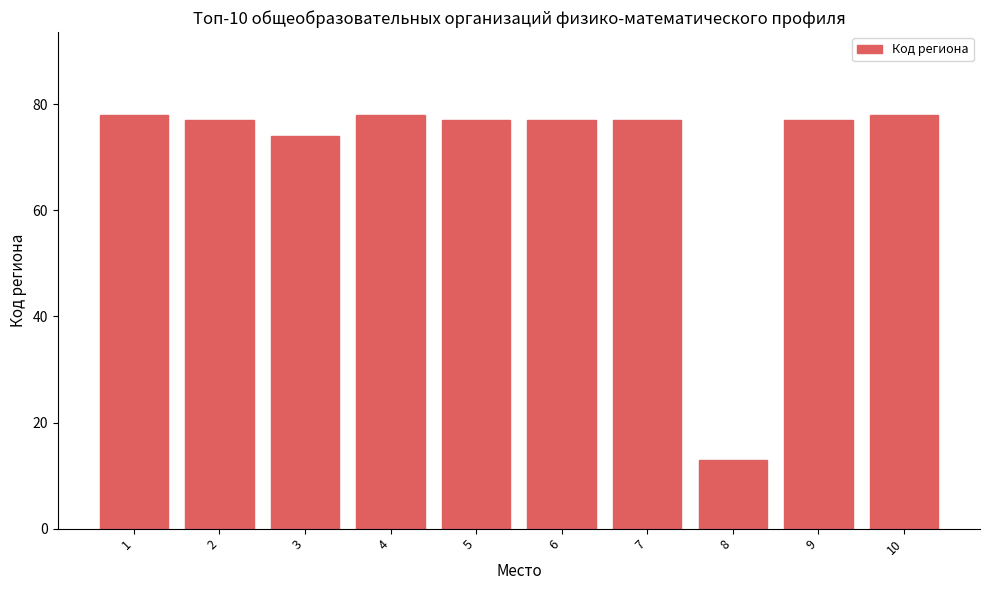

Count the number of data series in this chart.

1